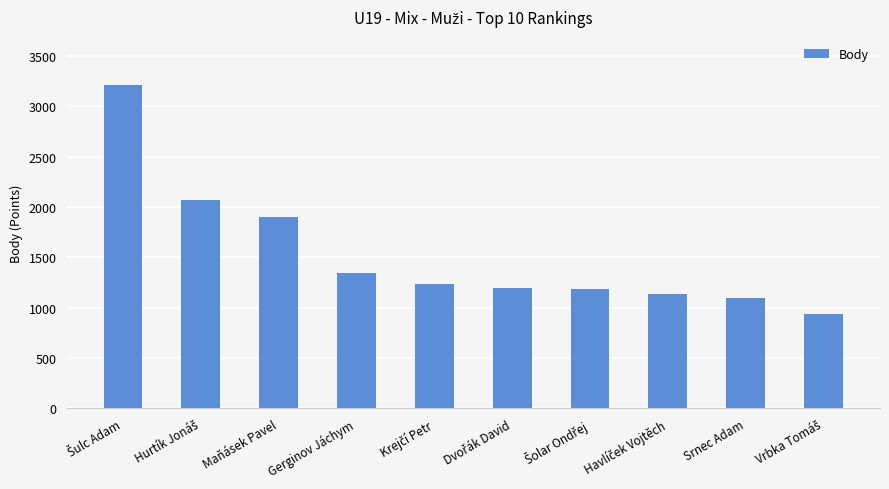

What is the greatest value displayed?

3210